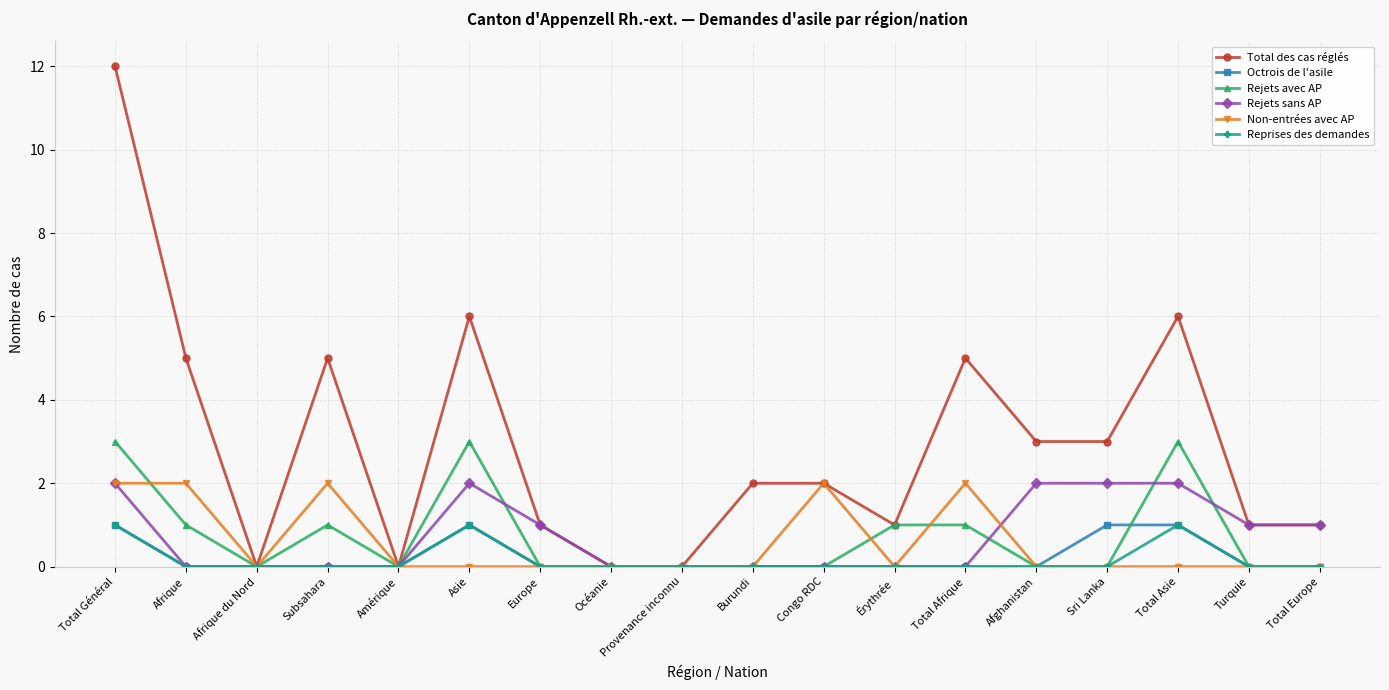

Where is the first local minimum for Non-entrées avec AP?

Afrique du Nord